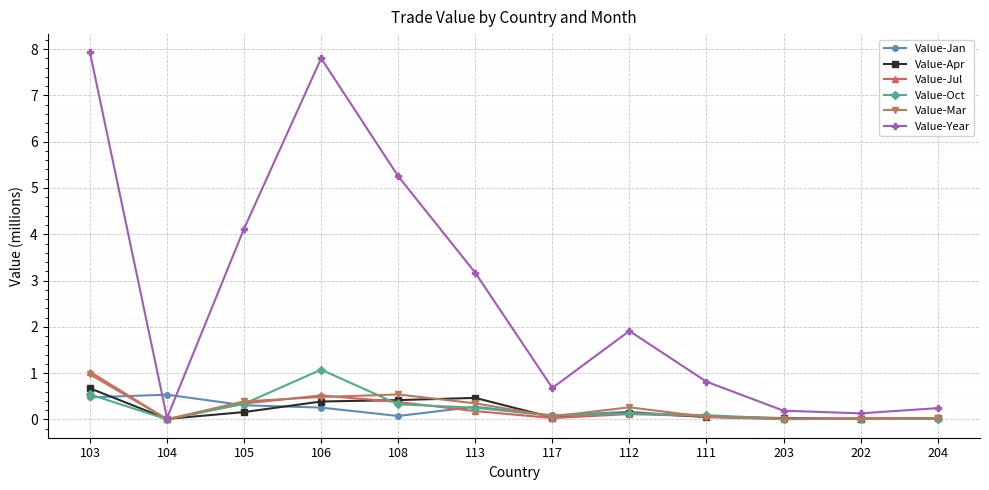

Where is the first local minimum for Value-Mar?

104